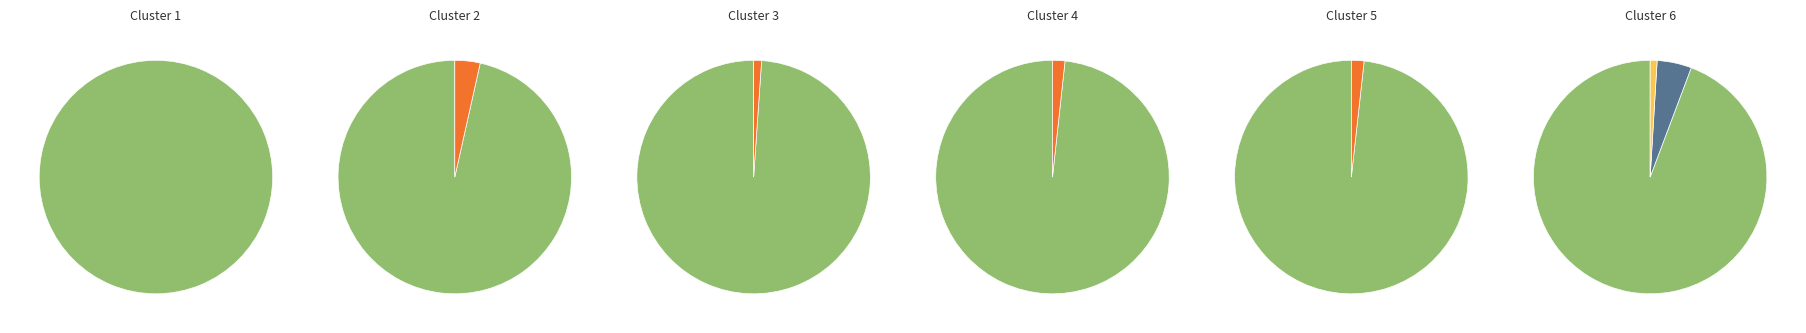

Between 16 and 4, which is larger?

16